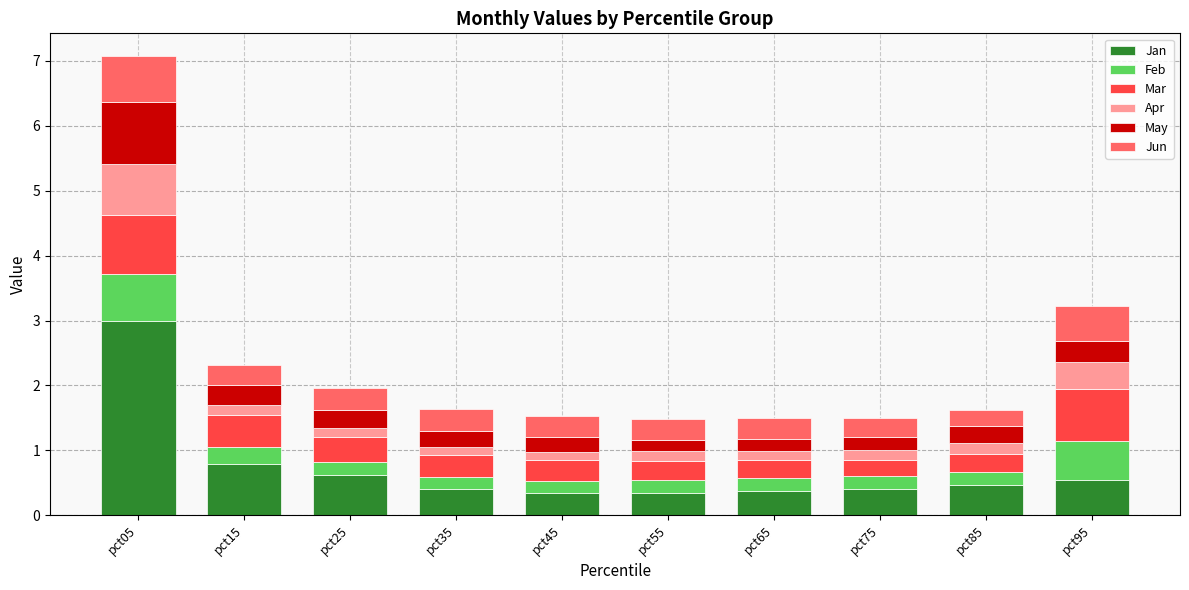

What is the highest value of the Jan series?

3.0